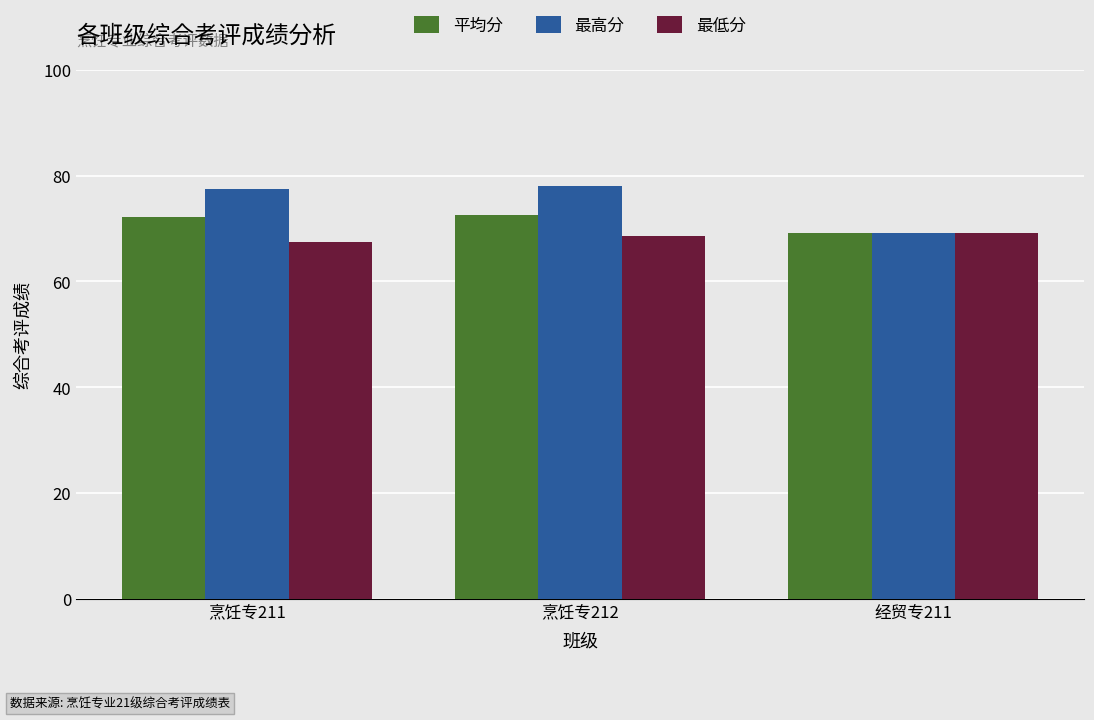

At which label does 平均分 first exceed 72?

烹饪专211